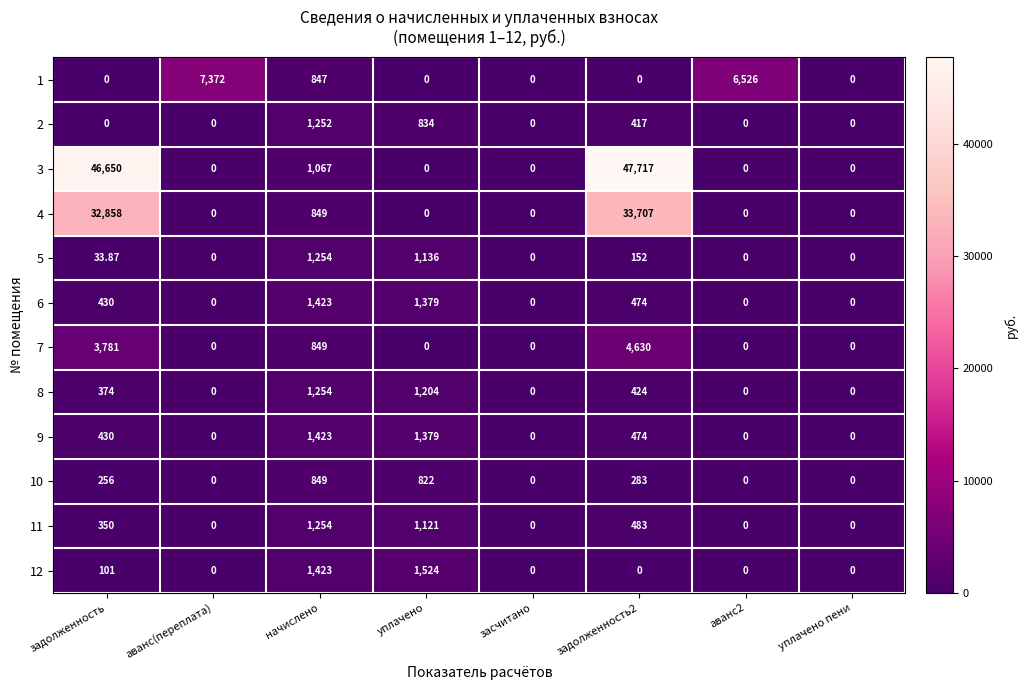

What is the greatest value displayed?

47717.0